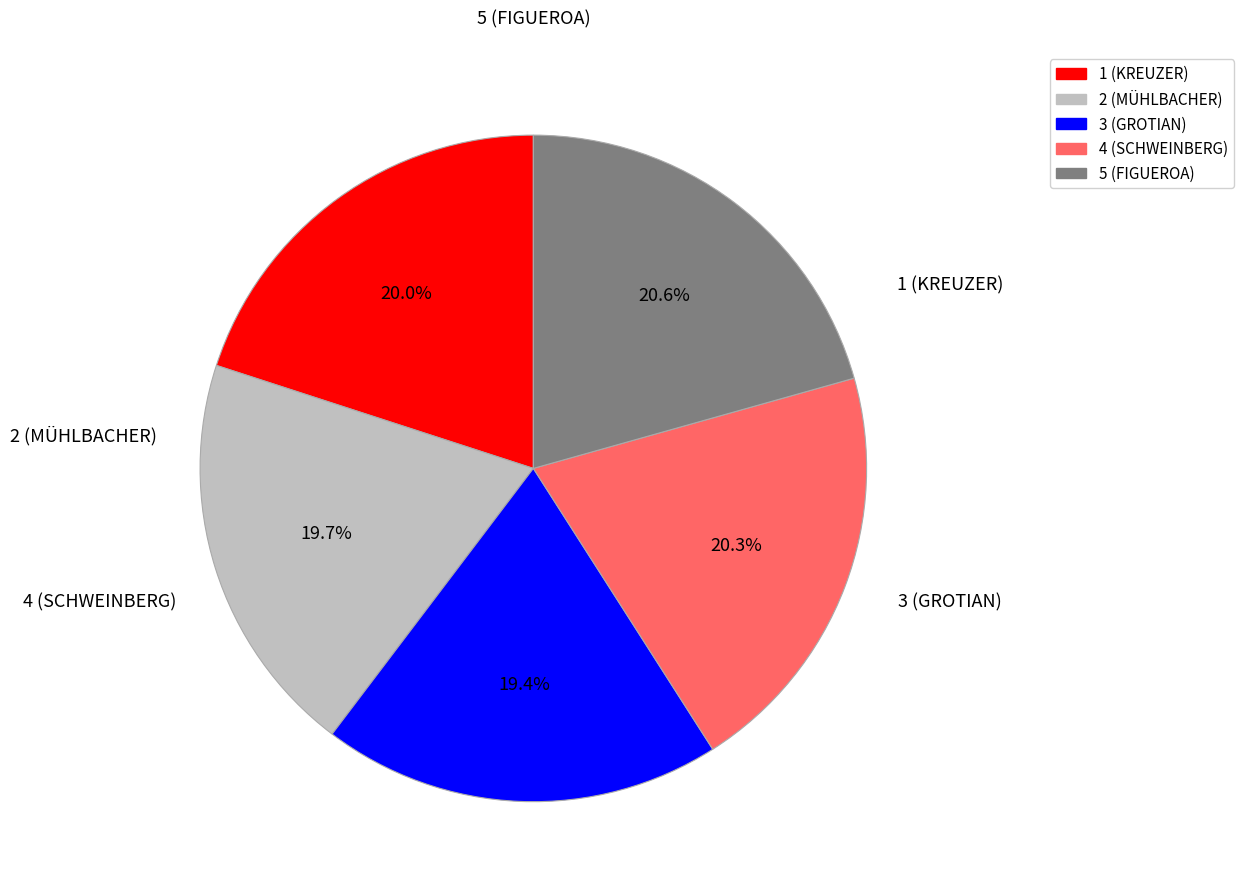

Is it true that 3 (GROTIAN) is 19% of the pie?

True